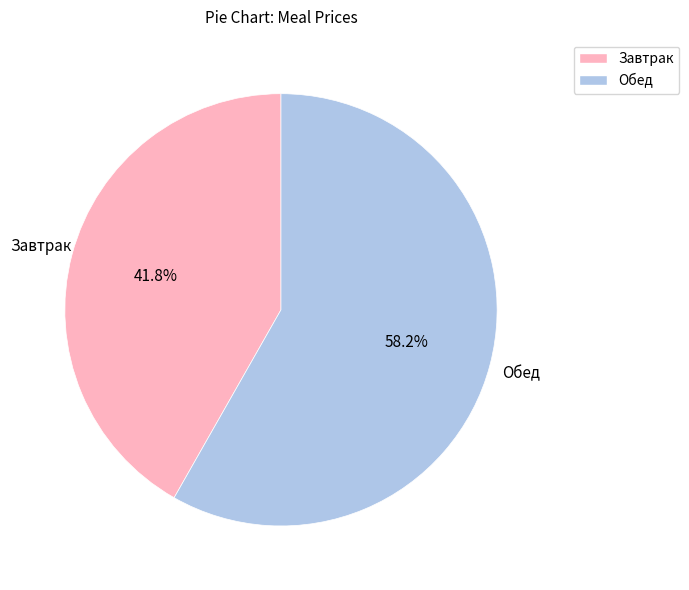

To the nearest percent, what is the average slice percentage?

50%